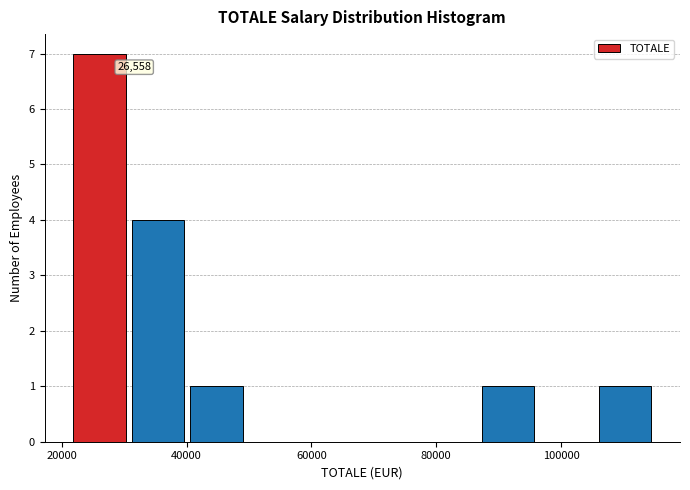

Which range on the x-axis has the tallest bar?

22000 to 32000